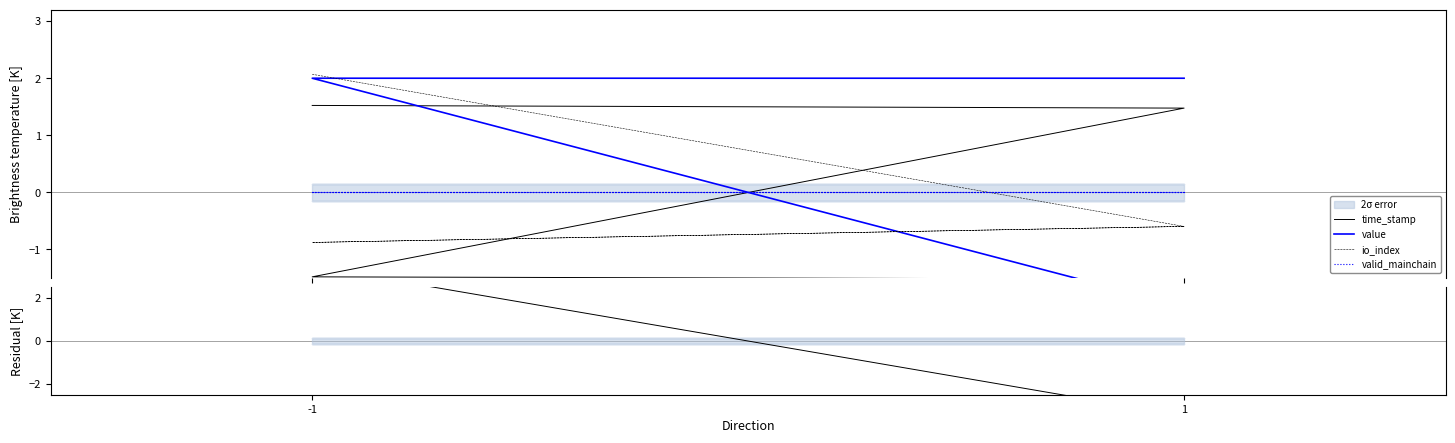

Does the chart have visible grid lines?

No